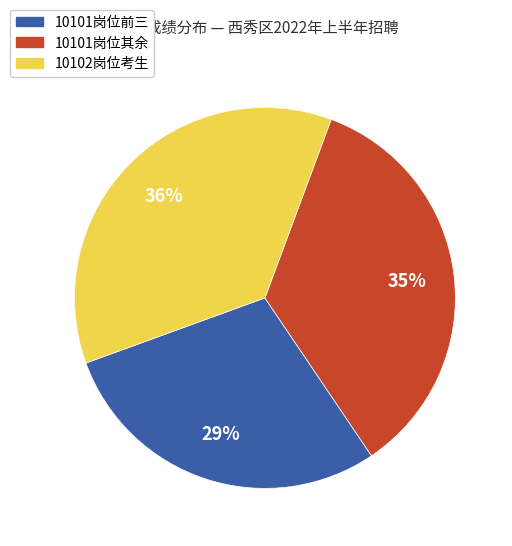

Is 10101岗位前三 the majority of the pie?

No